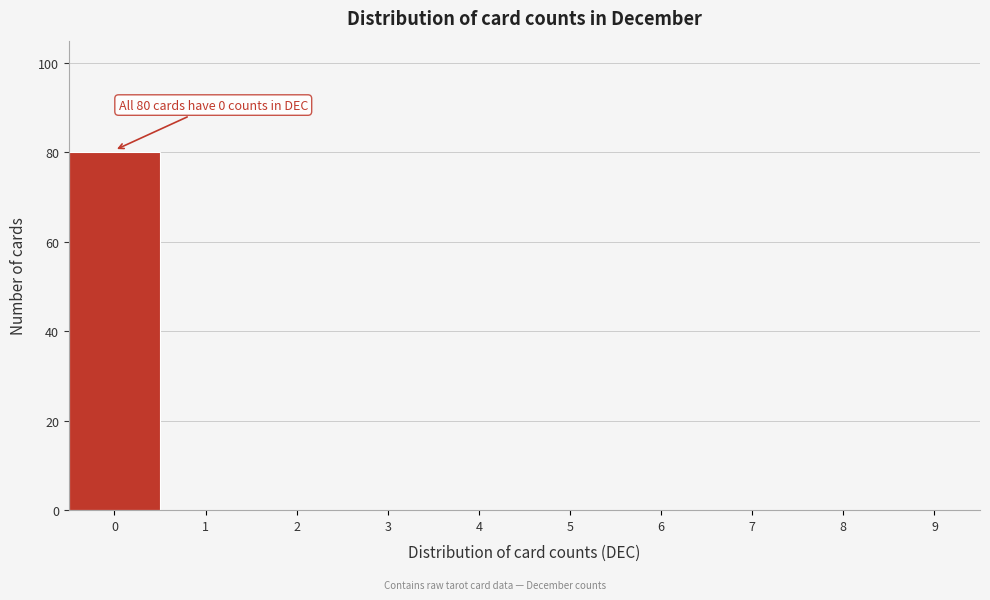

Reading left to right, list all the values displayed in this chart.

0=80	1=0	2=0	3=0	4=0	5=0	6=0	7=0	8=0	9=0